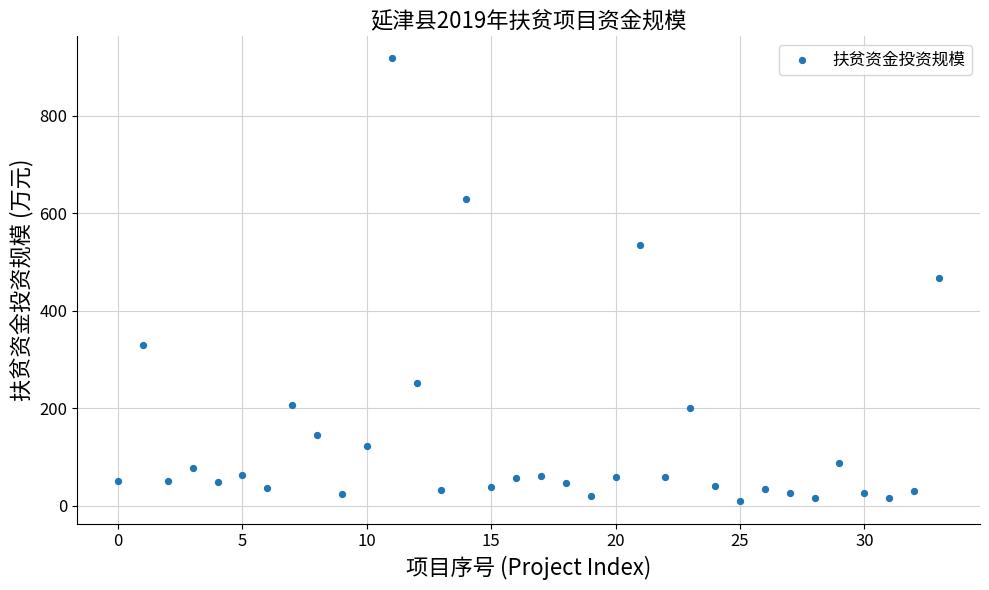

What is the range of Y values (max minus min)?

908.9